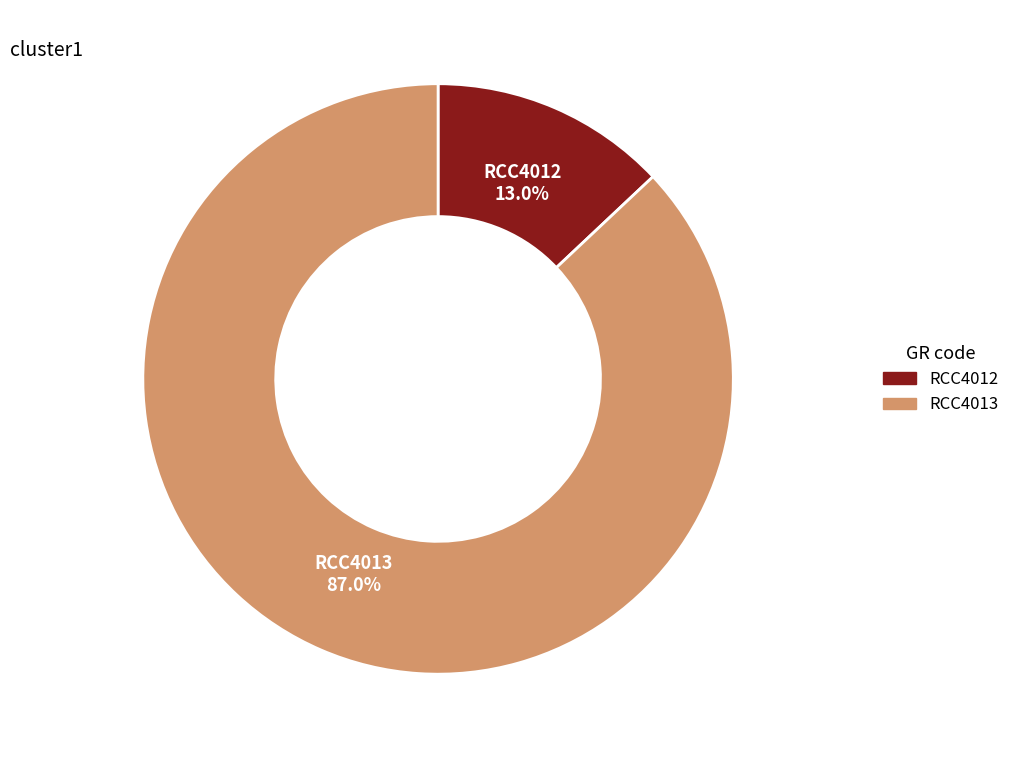

What is the total percentage of RCC4012 and RCC4013?

100.0%